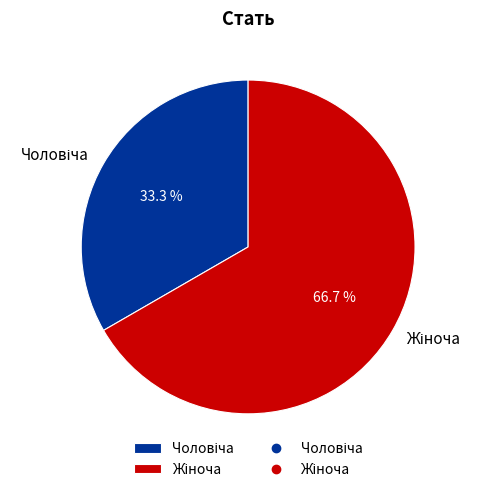

To the nearest percent, what is the difference between the largest and smallest slice percentages?

33%